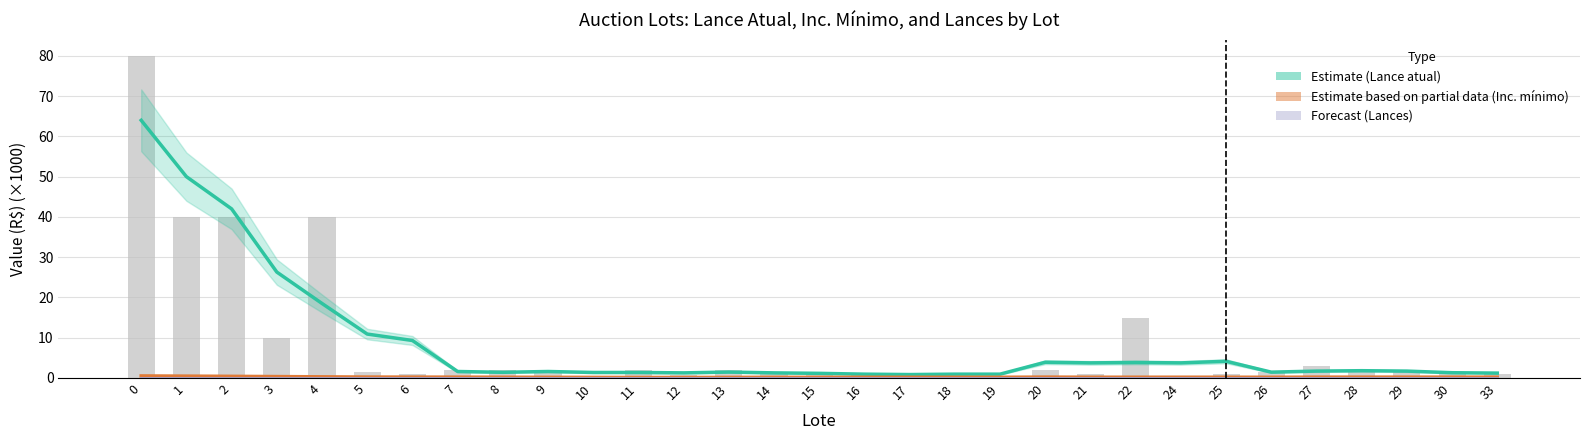

How many categories are shown in the chart?

31